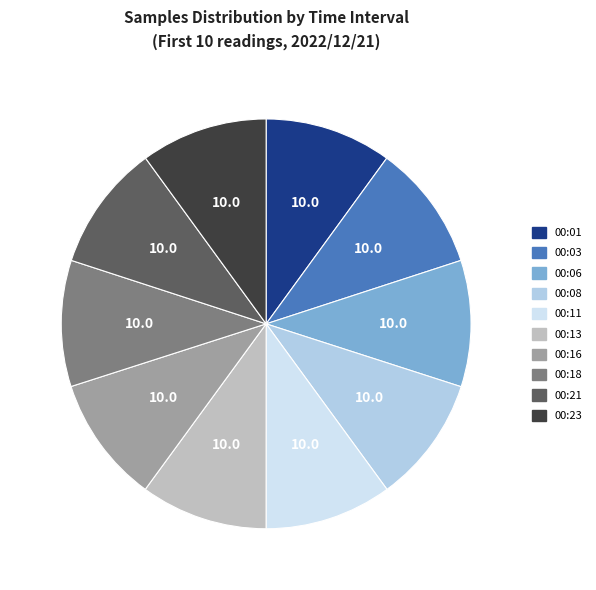

True or false: 00:11 accounts for 10% of the total.

True